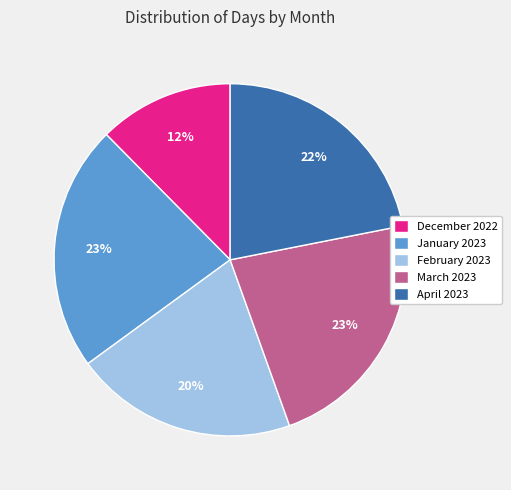

Which slice is the smallest?

December 2022